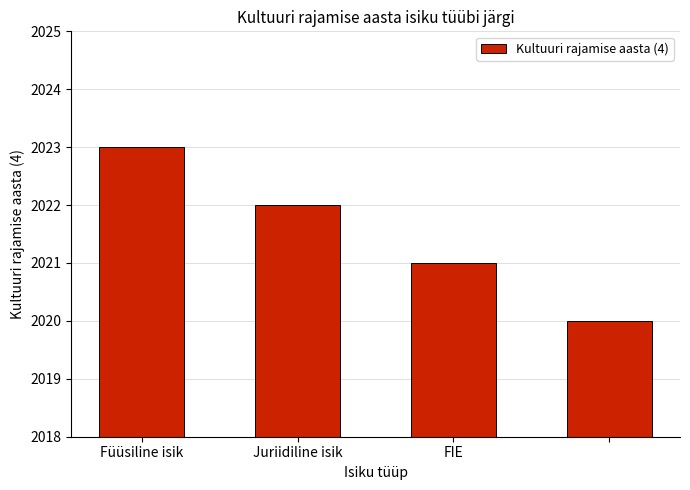

What is the maximum value shown in the chart?

2023